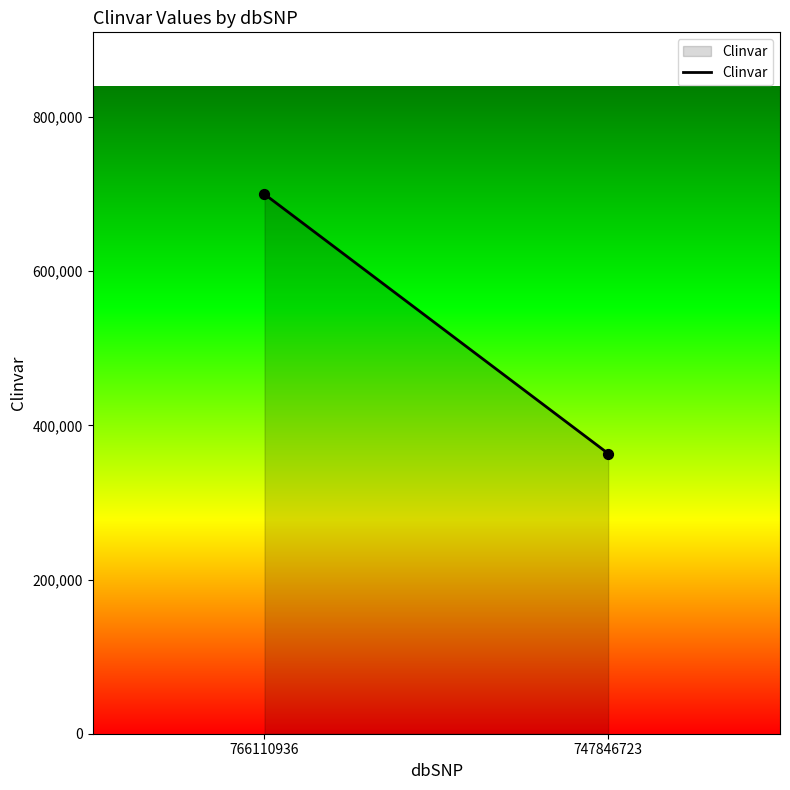

What is the range of Y values (max minus min)?

336381